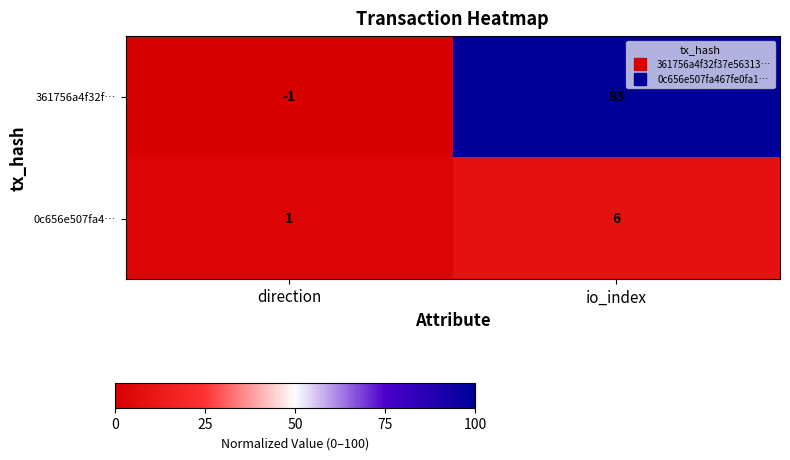

List the series in order of their peak value, highest first.

361756a4f32f…, 0c656e507fa4…